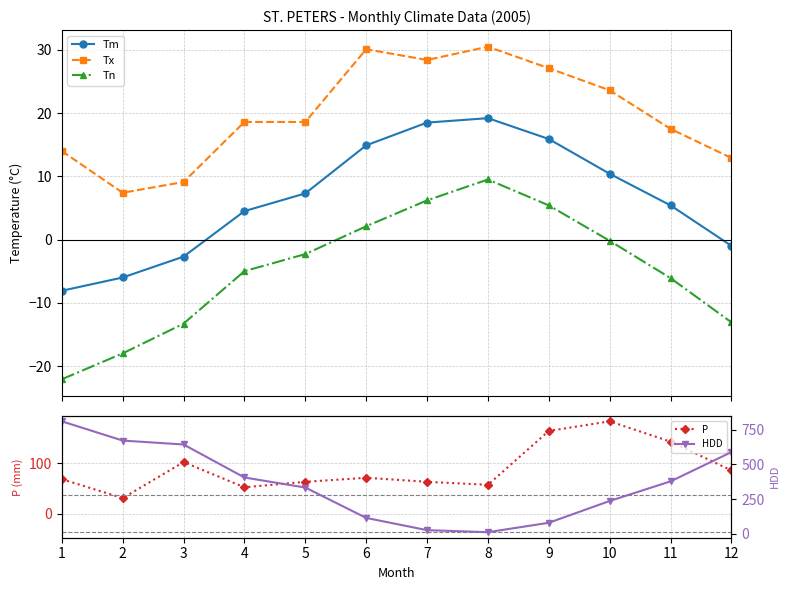

What is the difference between the P values at 7 and 1?

5.2